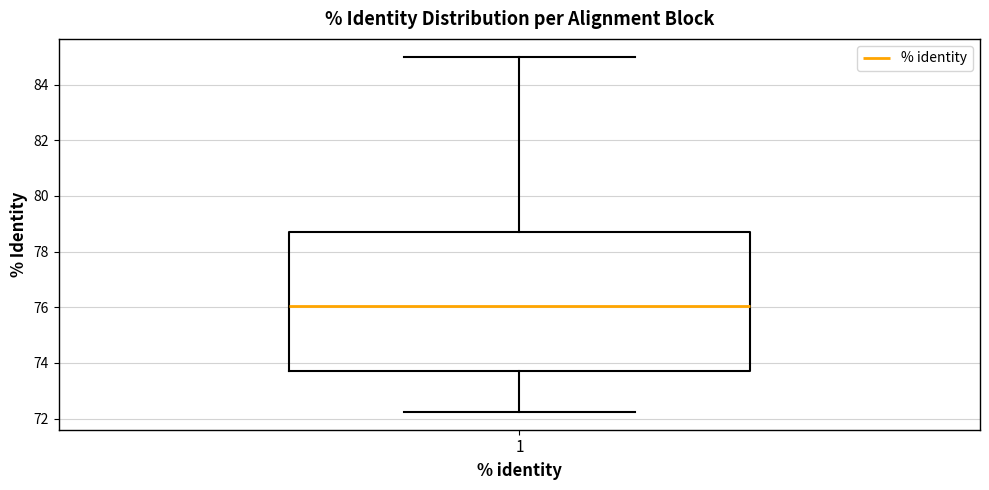

Where does the median line of the box at x = 1 sit on the y-axis? The values are not printed on the chart, so give them approximately, as read against the axis.

76.0